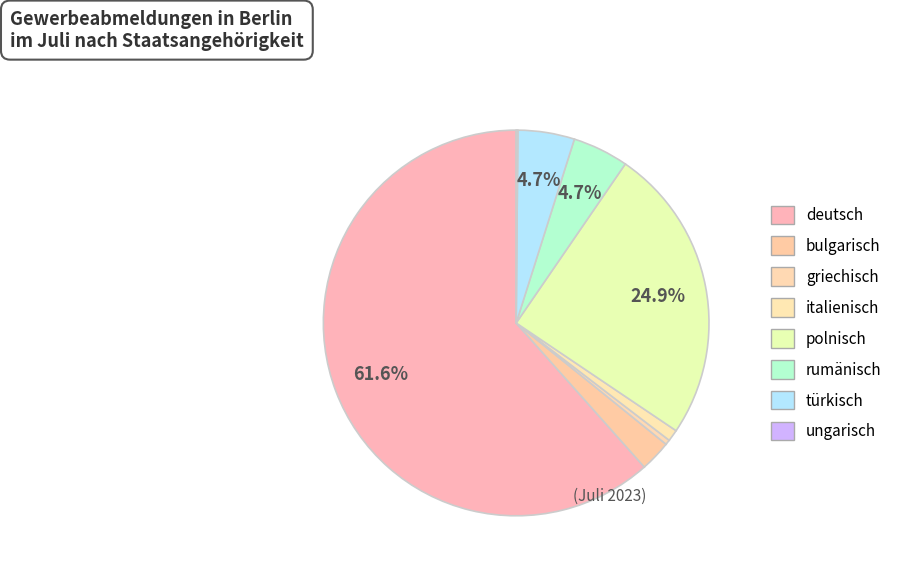

Do ungarisch and italienisch together represent more than half of the pie?

No